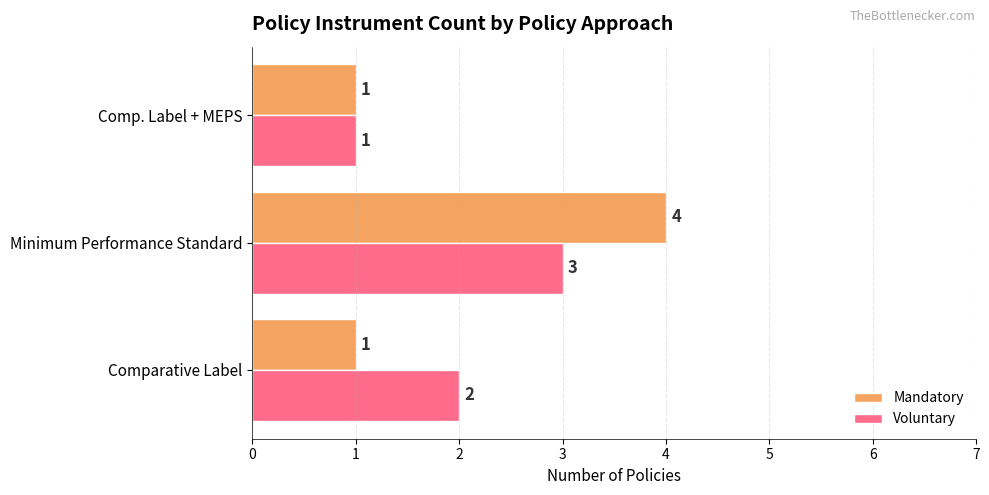

Rank the series by their maximum value, from lowest to highest.

Voluntary, Mandatory